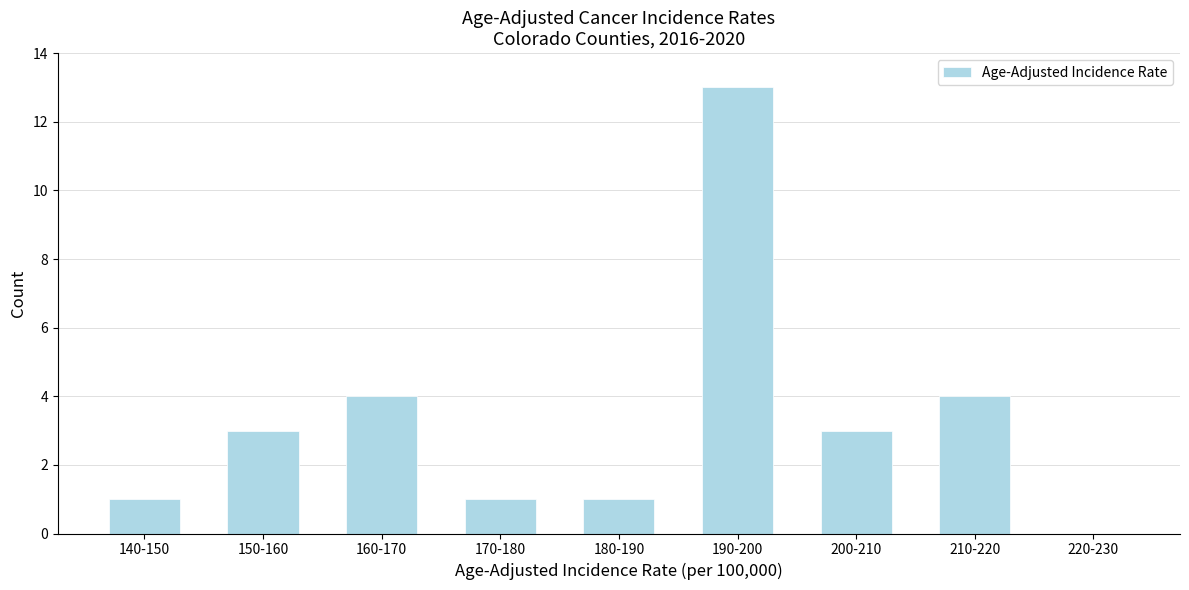

Reading right to left, extract all data points from this chart.

220-230=0	210-220=4	200-210=3	190-200=13	180-190=1	170-180=1	160-170=4	150-160=3	140-150=1